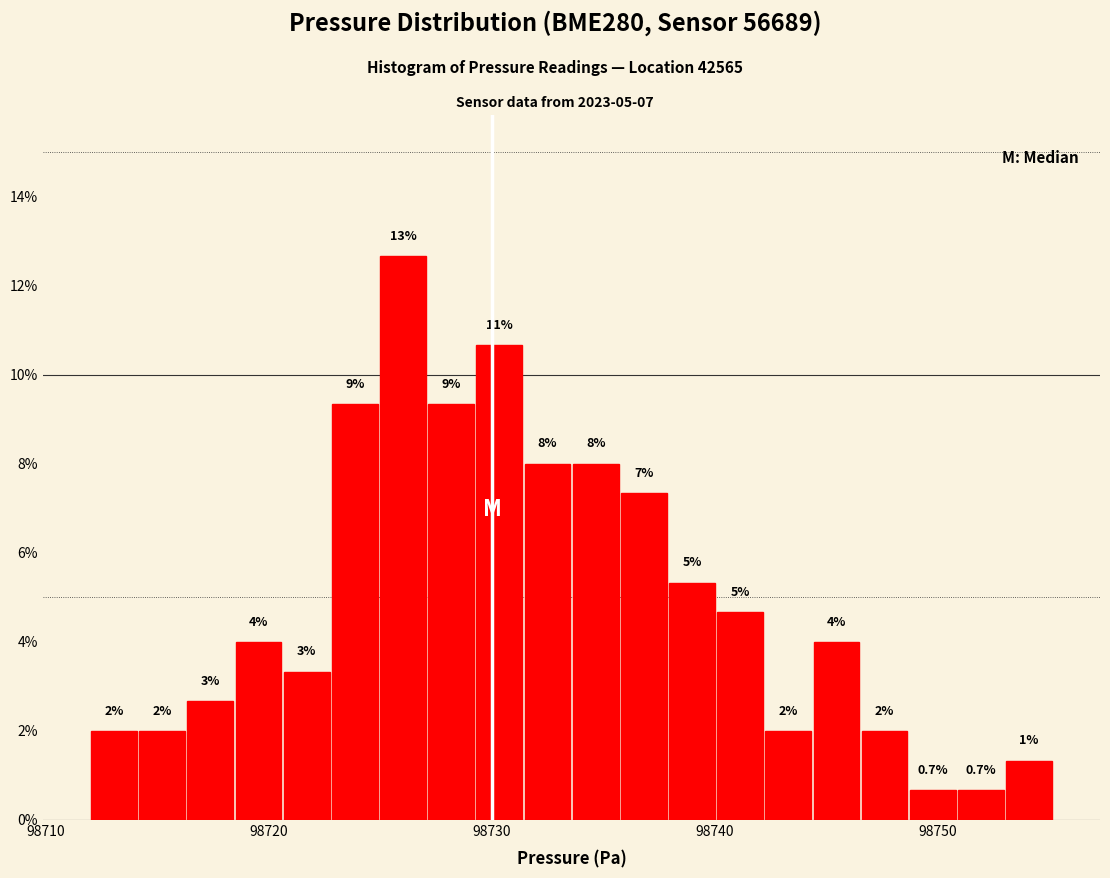

Read against the x-axis, roughly where is the centre of the tallest bar?

98726